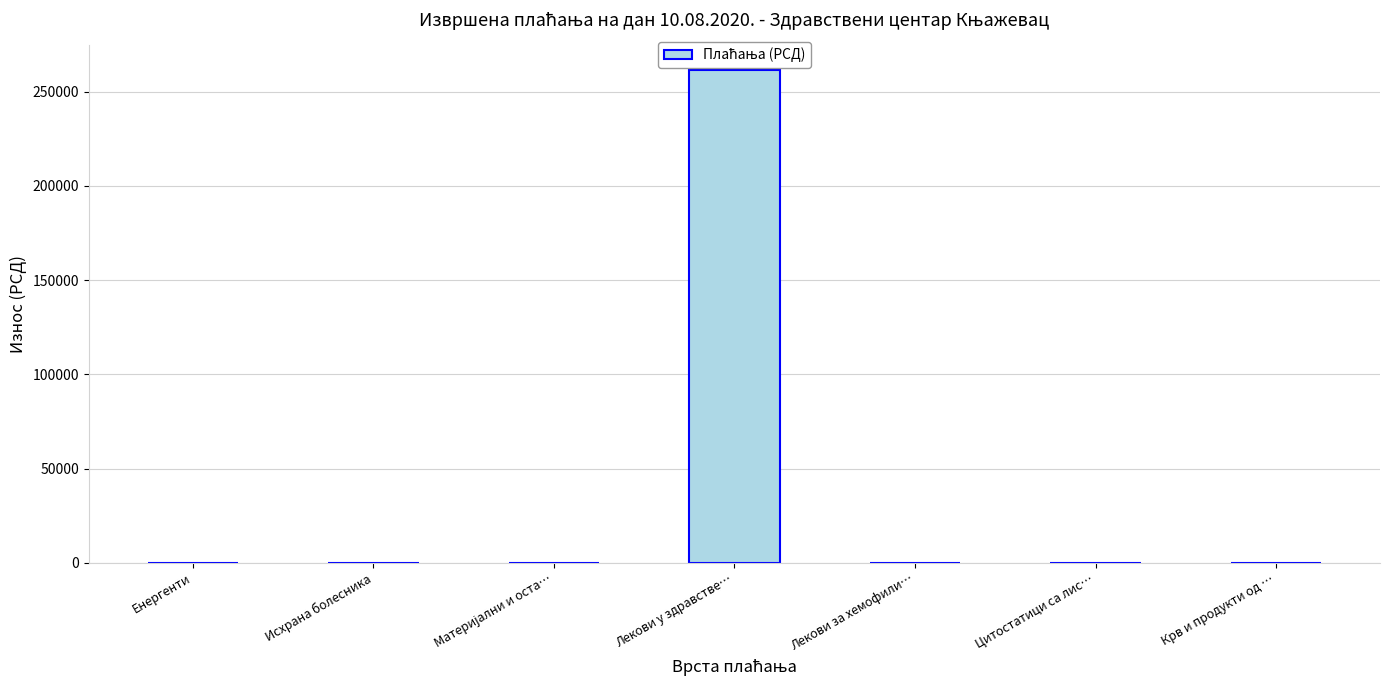

The chart shows a value of 85259.3 at Лекови за хемофили…. True or false?

False